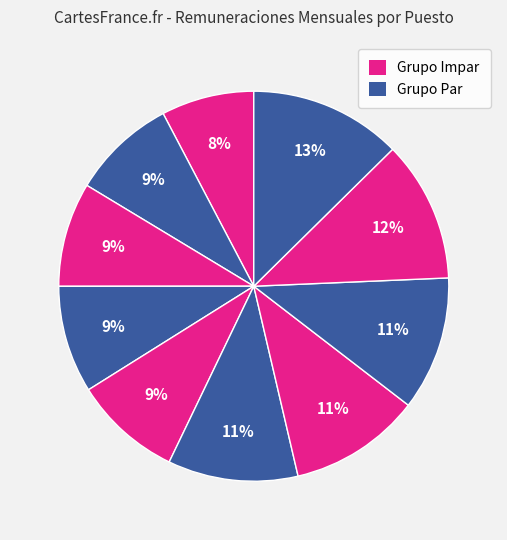

Count the number of slices in the pie.

10